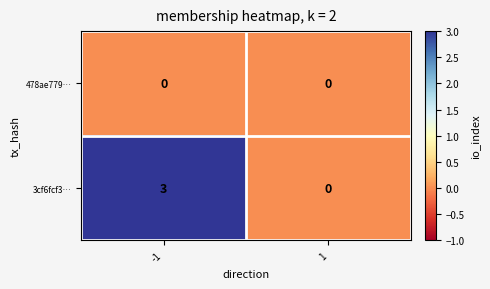

Rank the series by their maximum value, from highest to lowest.

3cf6fcf3…, 478ae779…